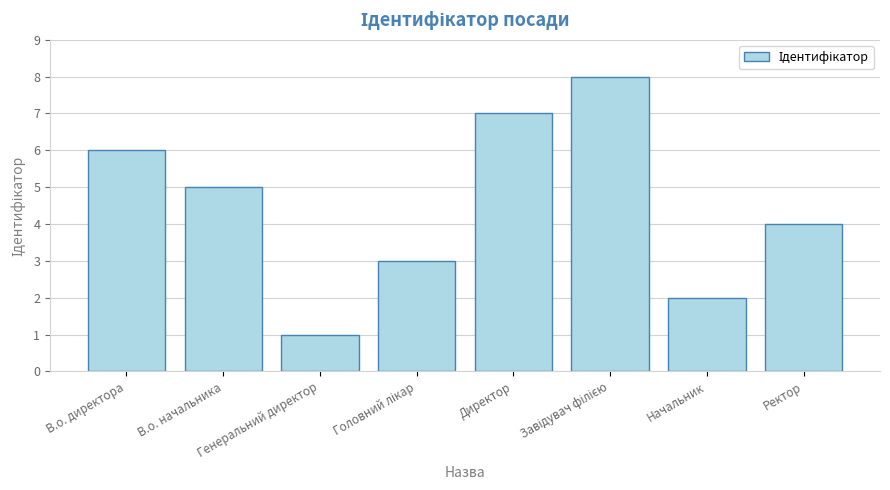

What is the maximum value shown in the chart?

8